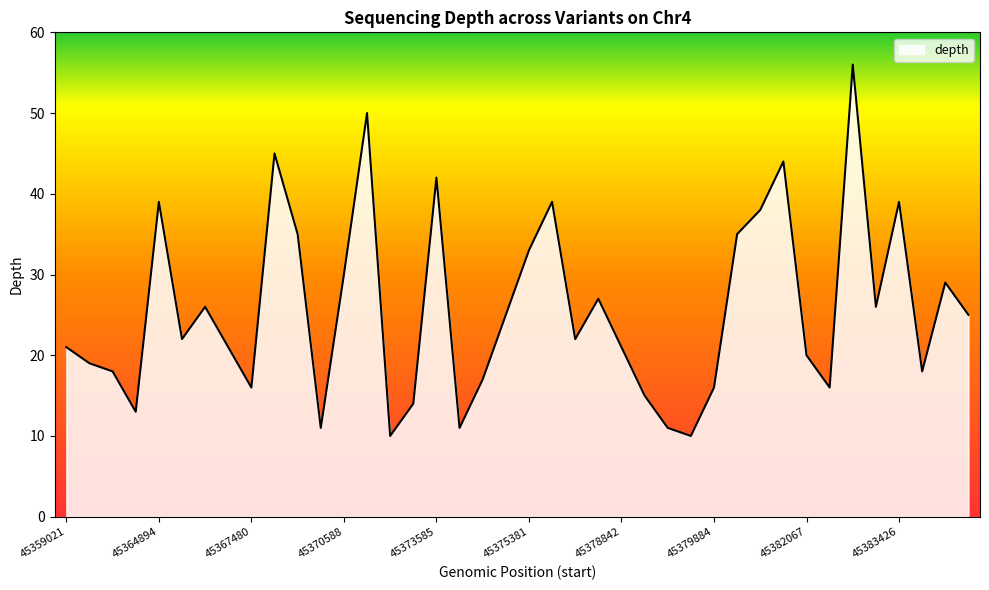

What is the smallest value displayed?

10